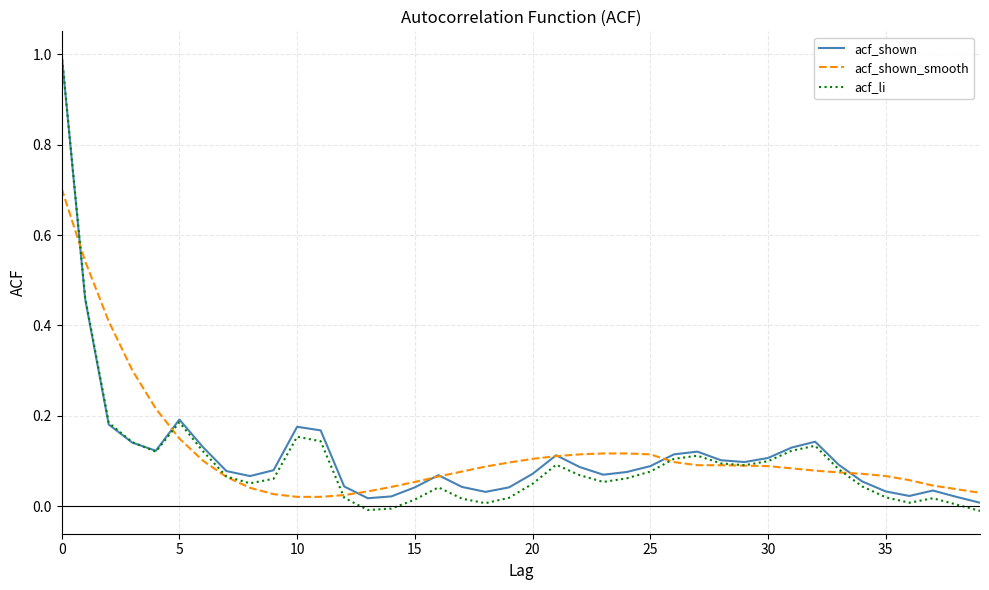

What are all the series names shown in the legend?

acf_shown, acf_shown_smooth, acf_li